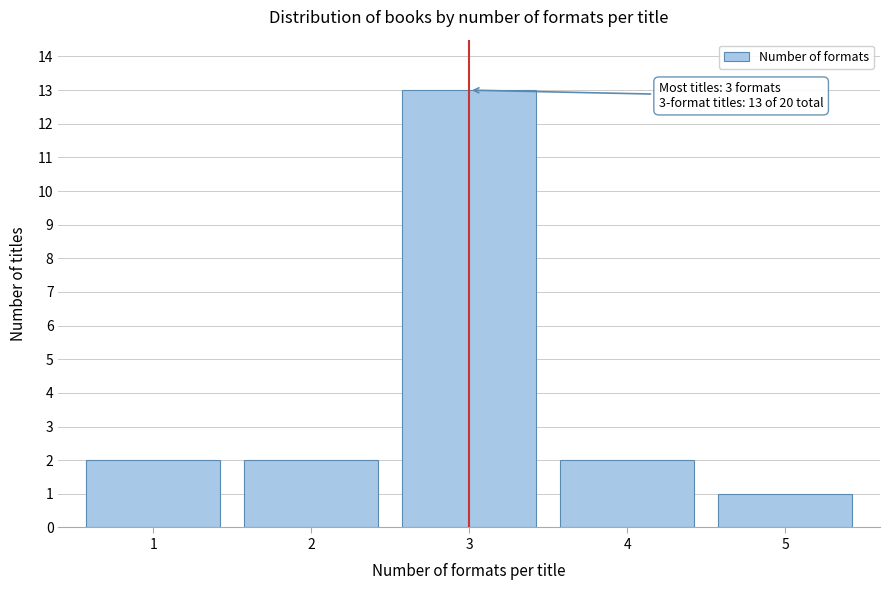

Reading left to right, extract all data points from this chart.

1=2	2=2	3=13	4=2	5=1